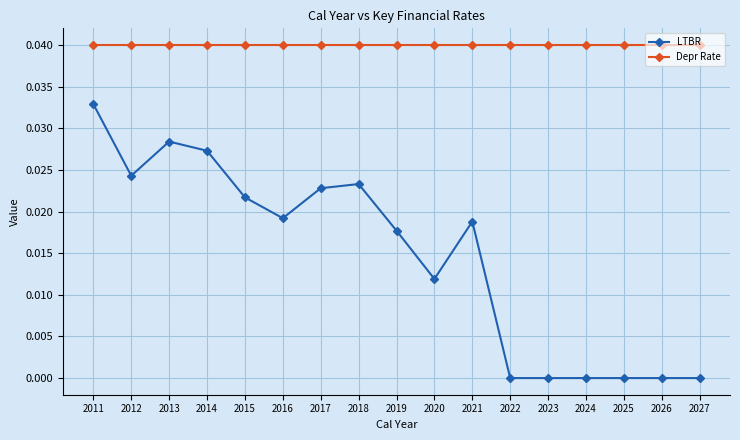

At 2013, list the series in order from largest to smallest.

Depr Rate, LTBR